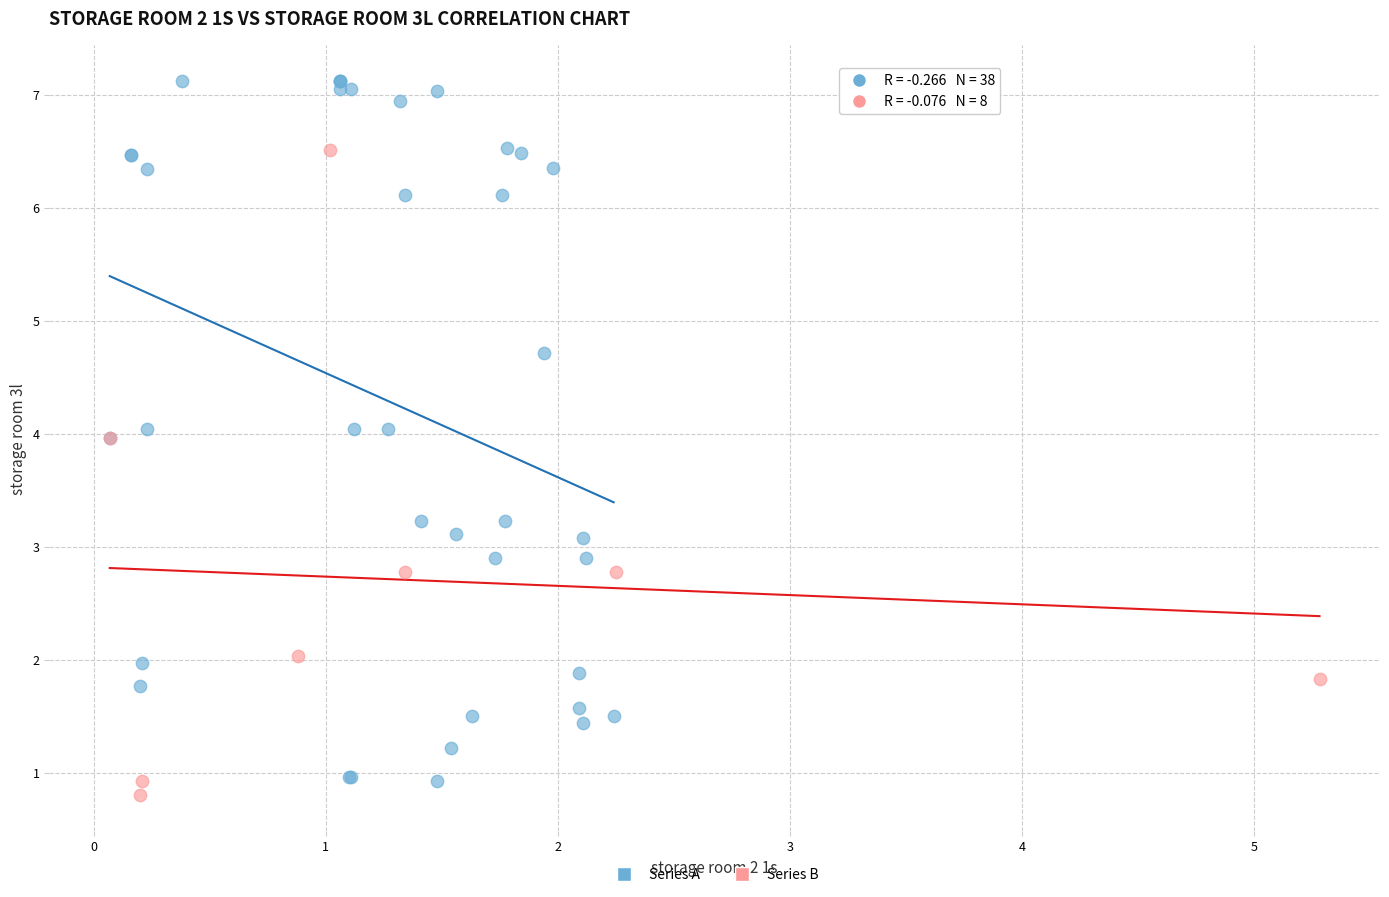

Which series reaches the maximum Y coordinate?

Series A